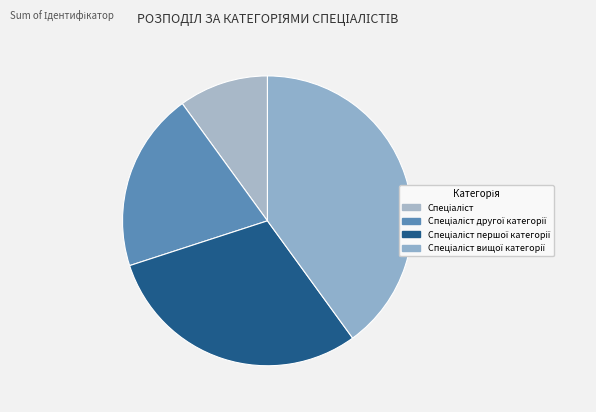

Does any single category account for the majority?

No